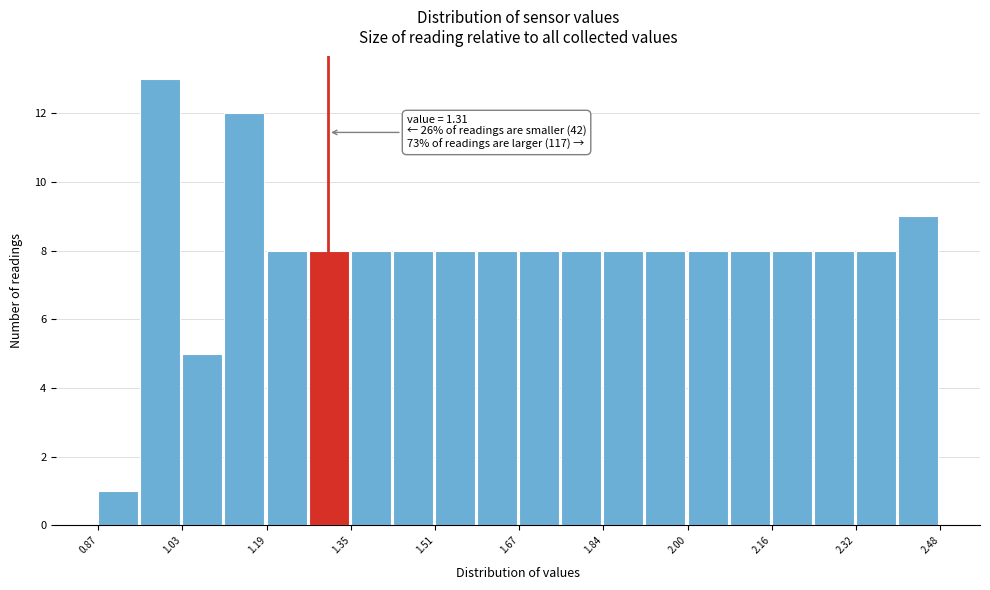

Over which range of the x-axis is the bar tallest?

0.96 to 1.04